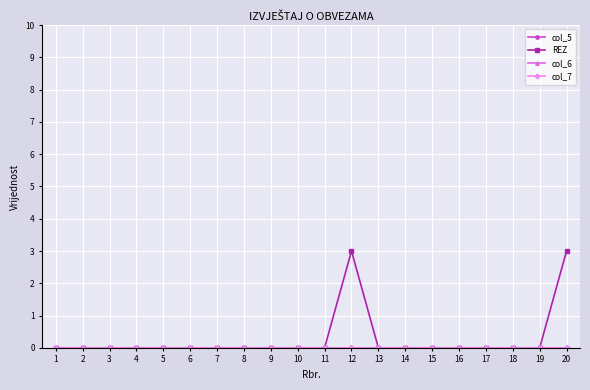

How many series are shown in this chart?

4